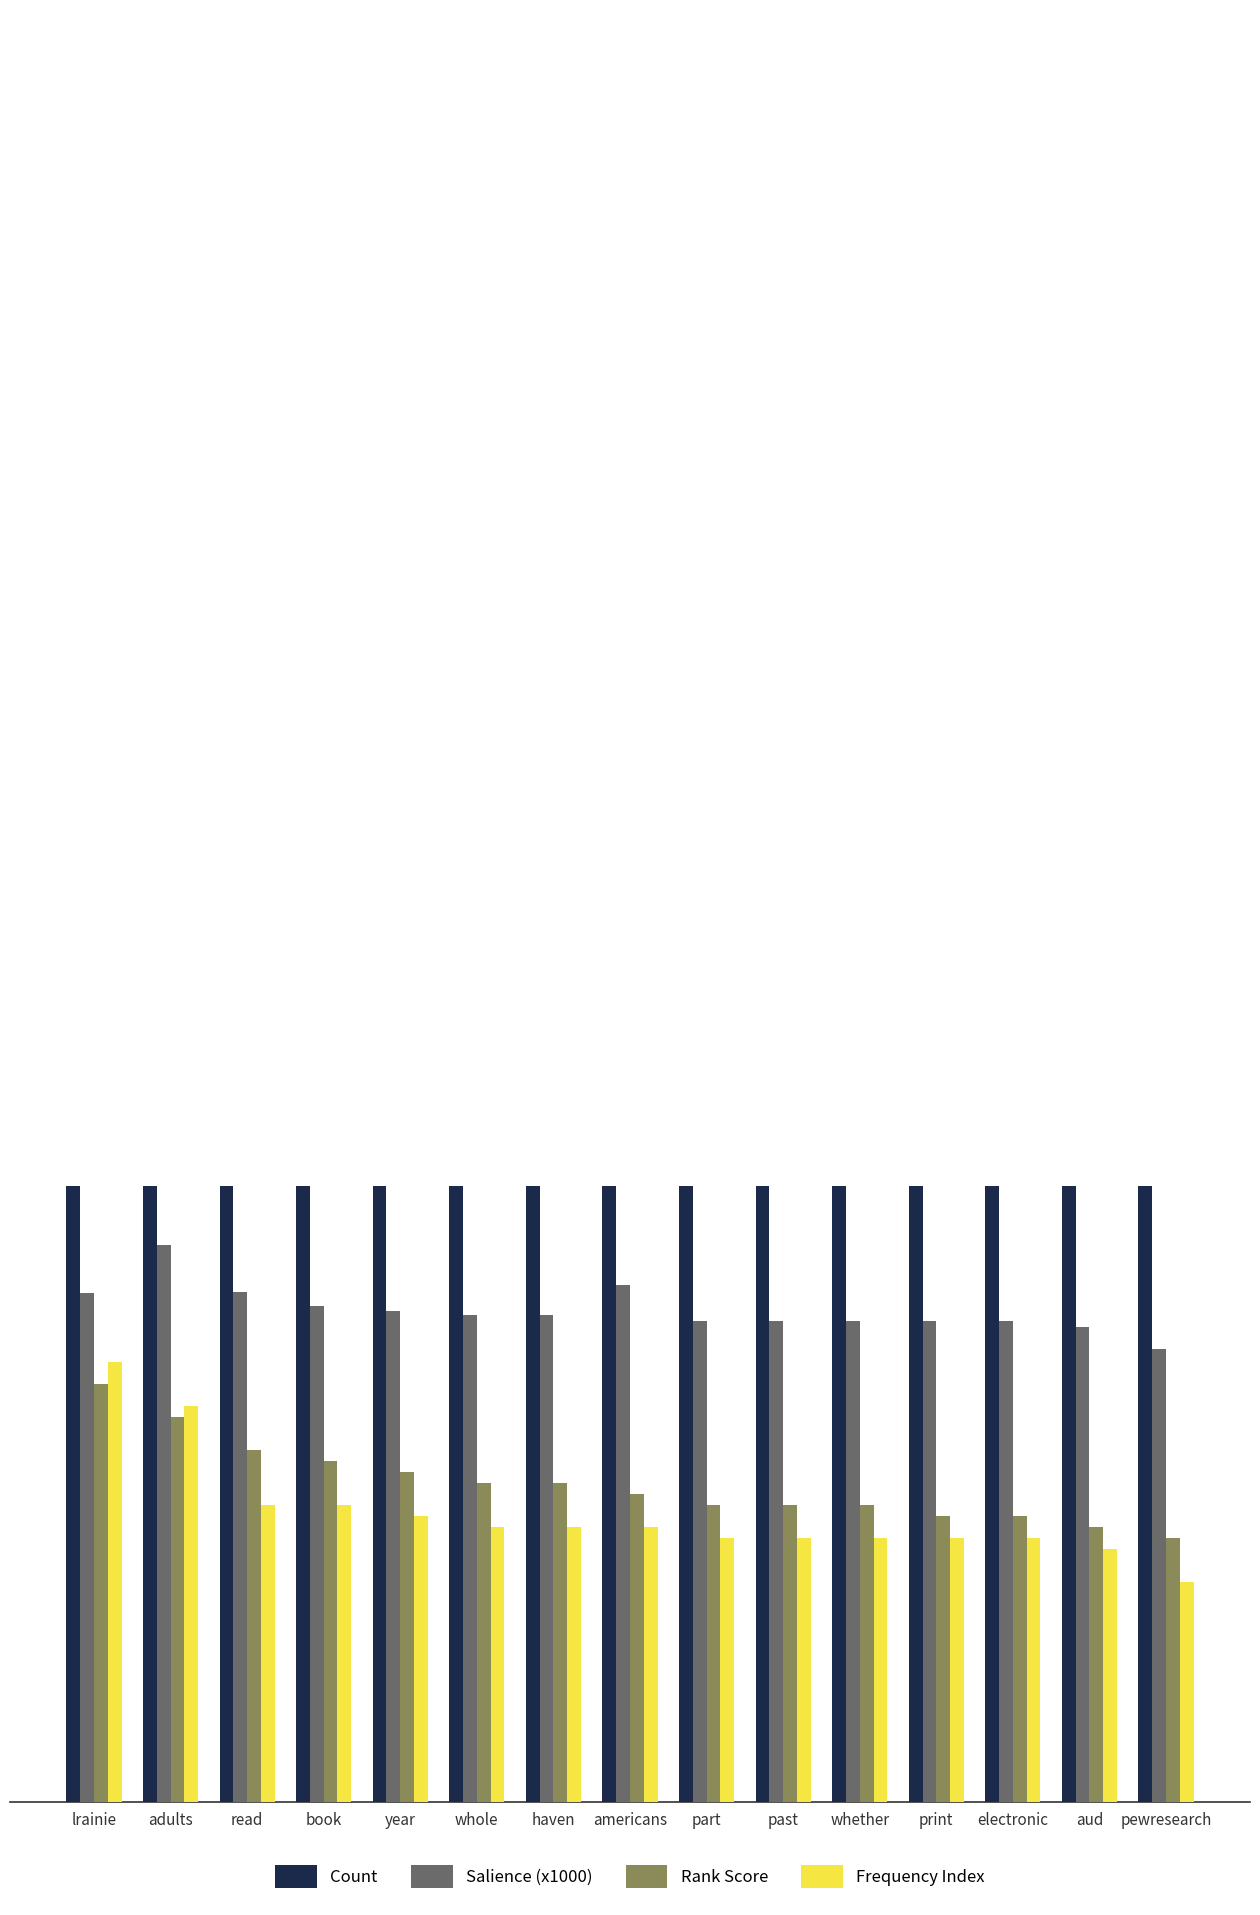

How many values in the Frequency Index series exceed 6?

8